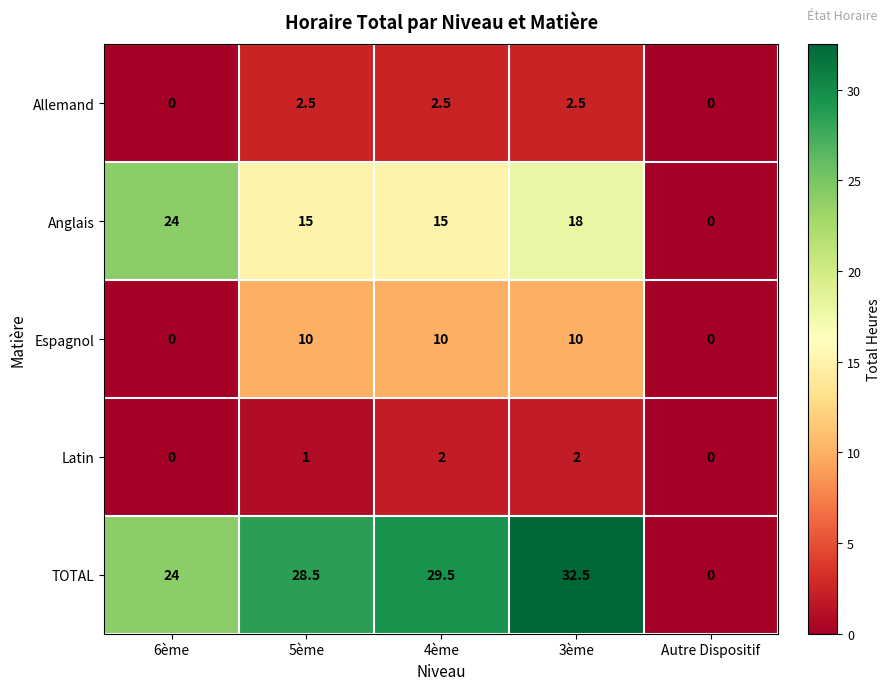

What value does the Anglais series have at 5ème?

15.0